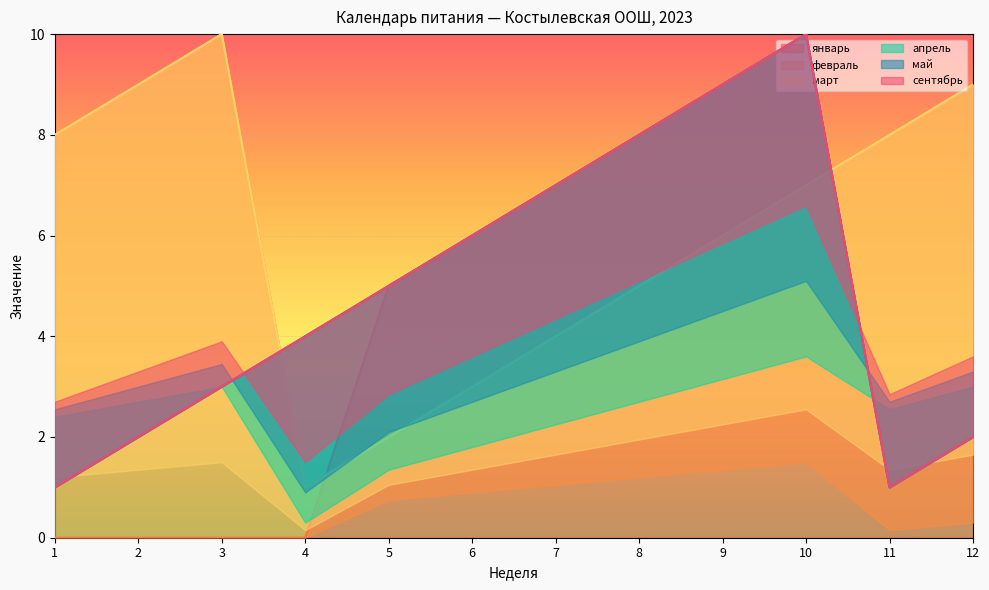

Which series has the largest total across all categories?

февраль